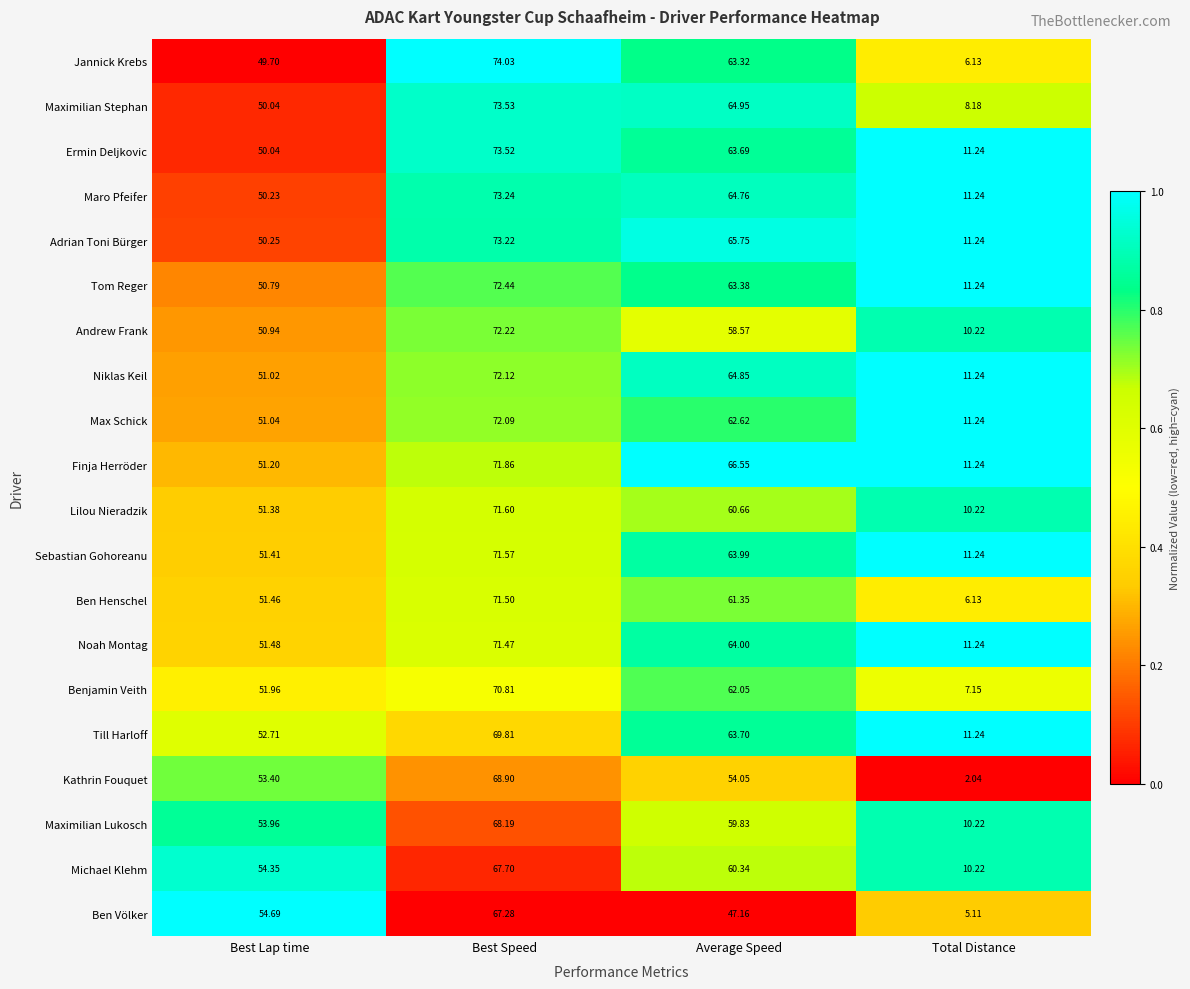

Which series has the largest range (max minus min)?

Jannick Krebs